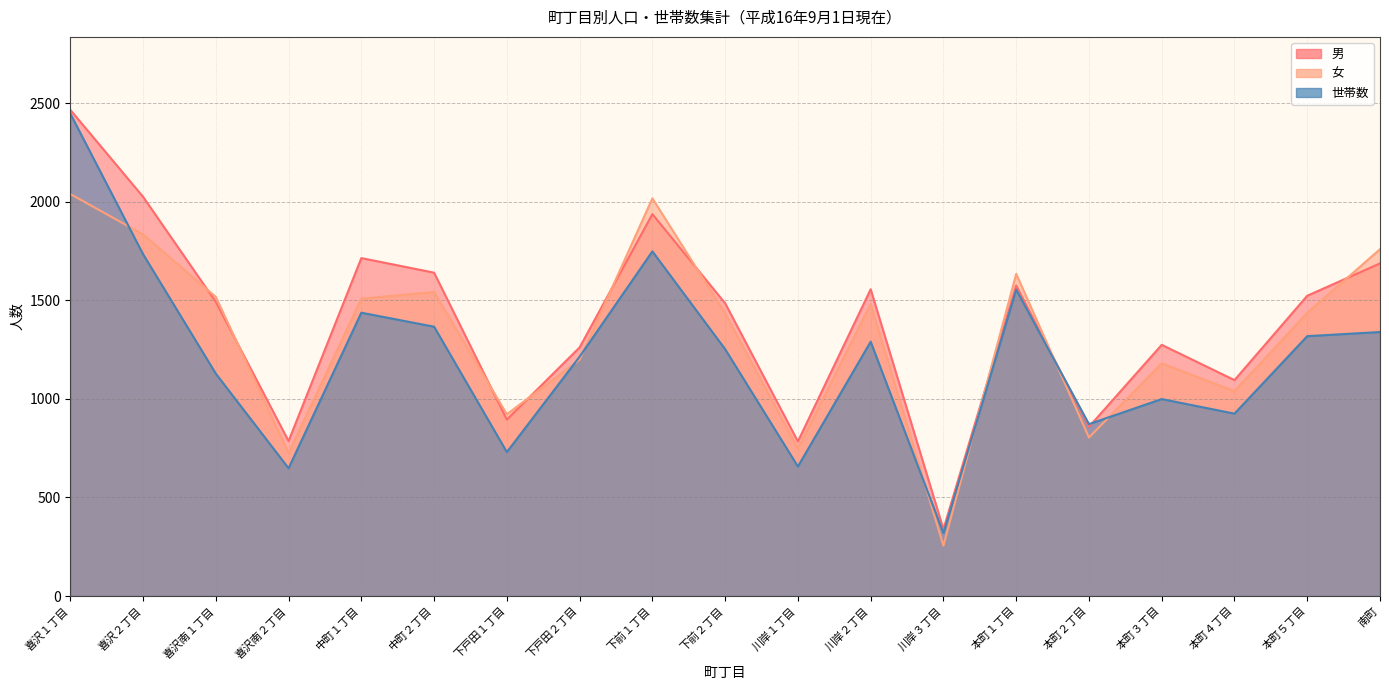

At which label does 女 first exceed 1436?

喜沢１丁目